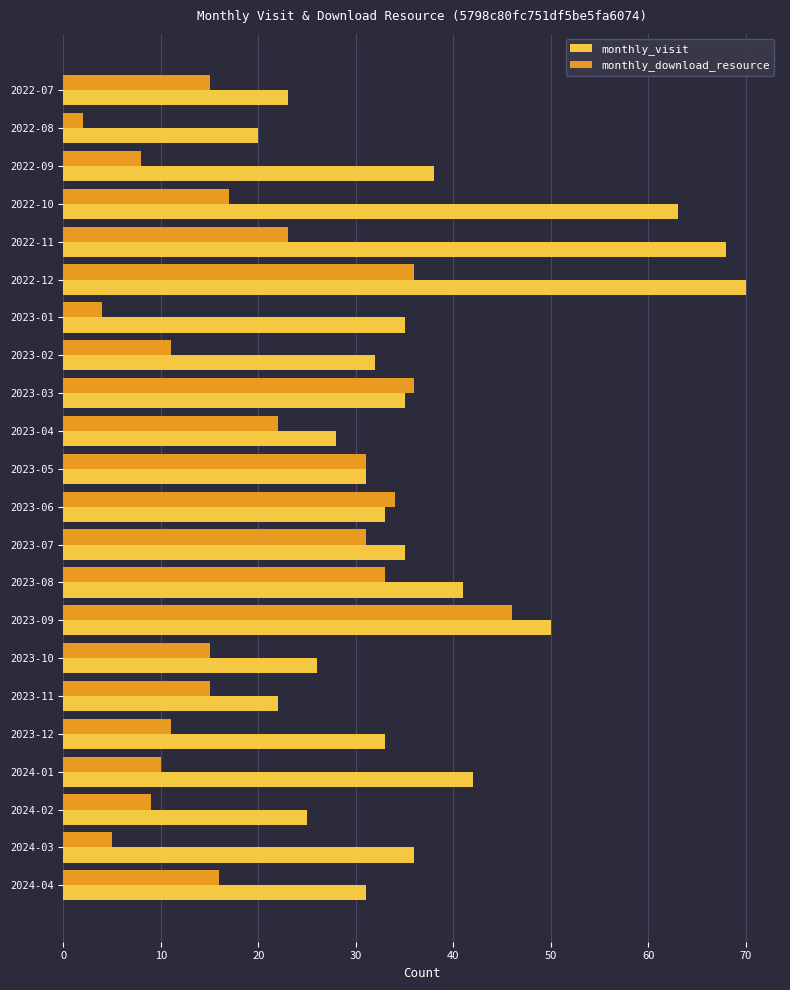

List the series in order of their overall mean, highest first.

monthly_visit, monthly_download_resource